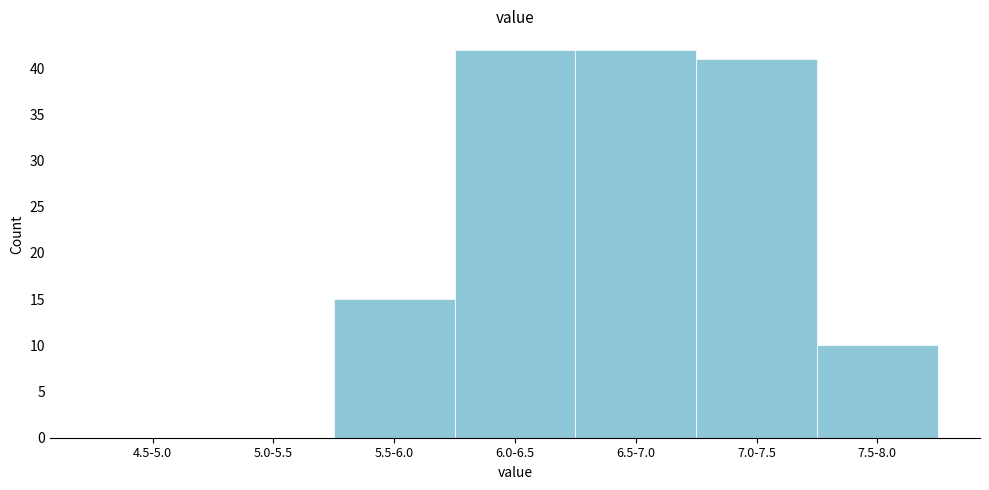

Reading left to right, what are all the values shown in this chart?

4.5-5.0=0	5.0-5.5=0	5.5-6.0=15	6.0-6.5=42	6.5-7.0=42	7.0-7.5=41	7.5-8.0=10